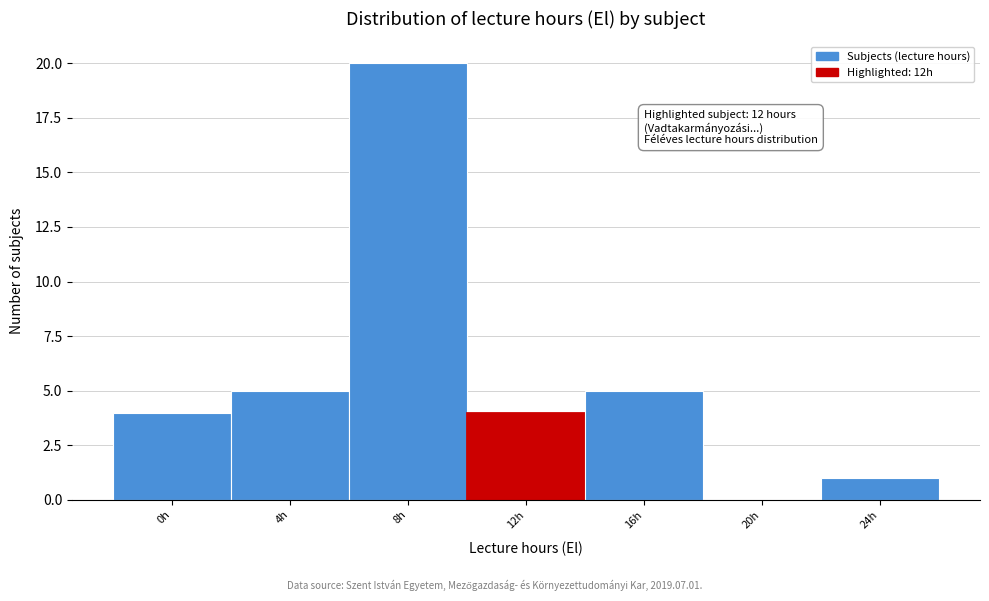

Over which range of the x-axis is the bar tallest?

6 to 10